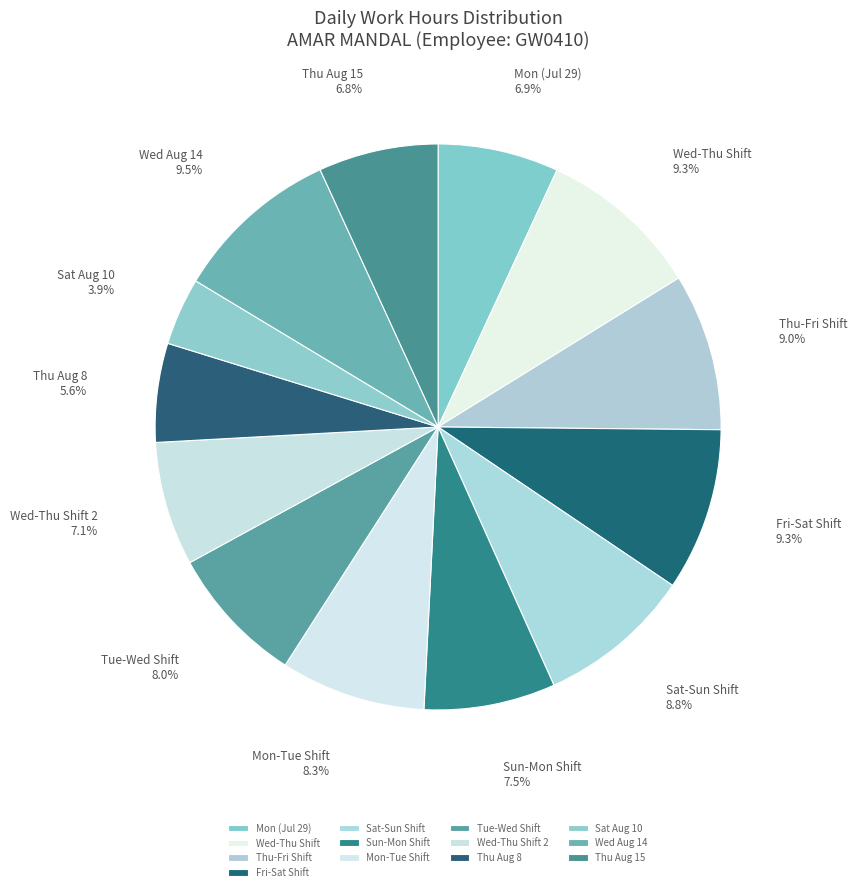

Is there a majority slice in this chart?

No